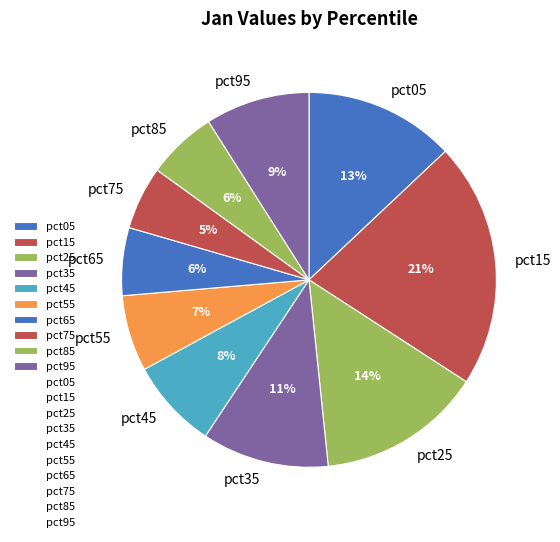

Which has a higher value, pct65 or pct95?

pct95